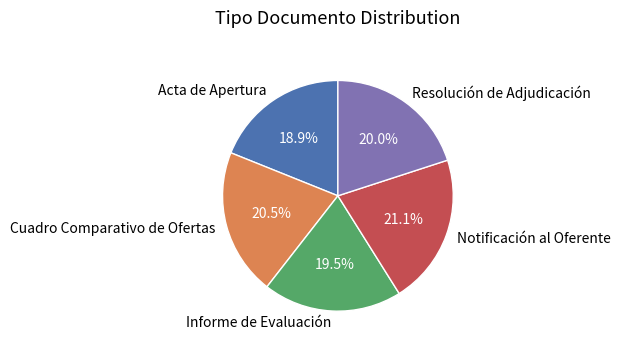

To the nearest percent, what is the average slice percentage?

20%